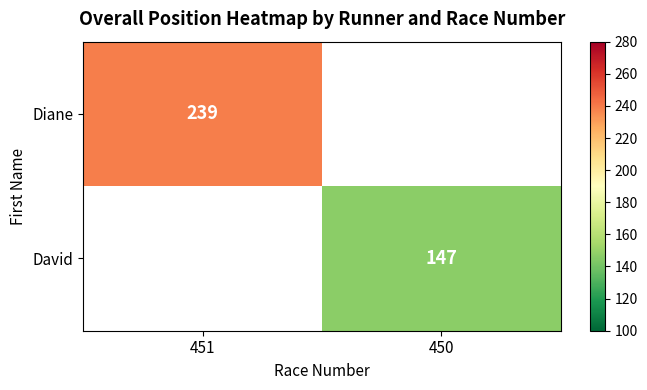

True or false: David has a value of 147 at 450.

True